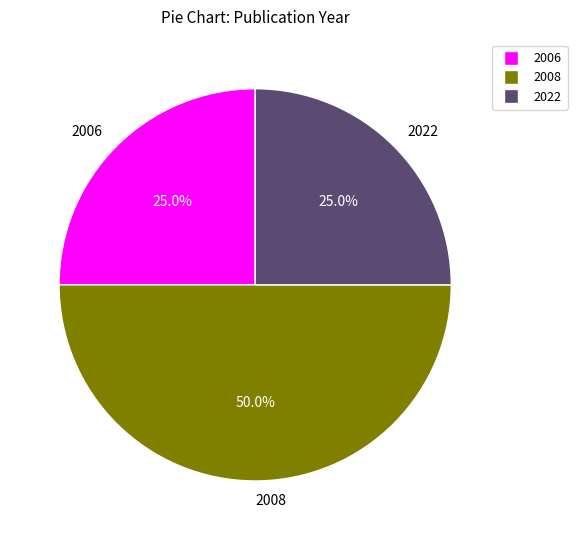

How many segments does this pie chart have?

3